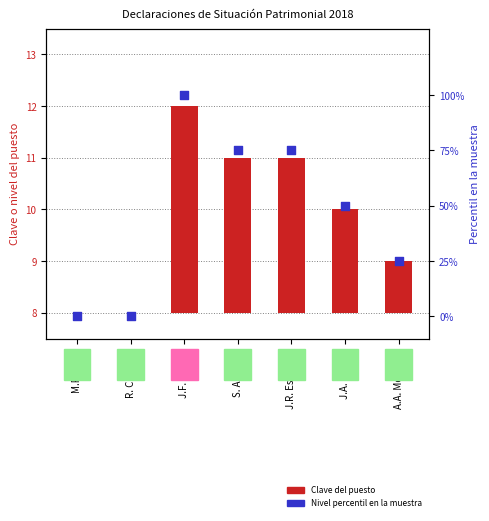

Which series contains the lowest Y value?

Clave del puesto